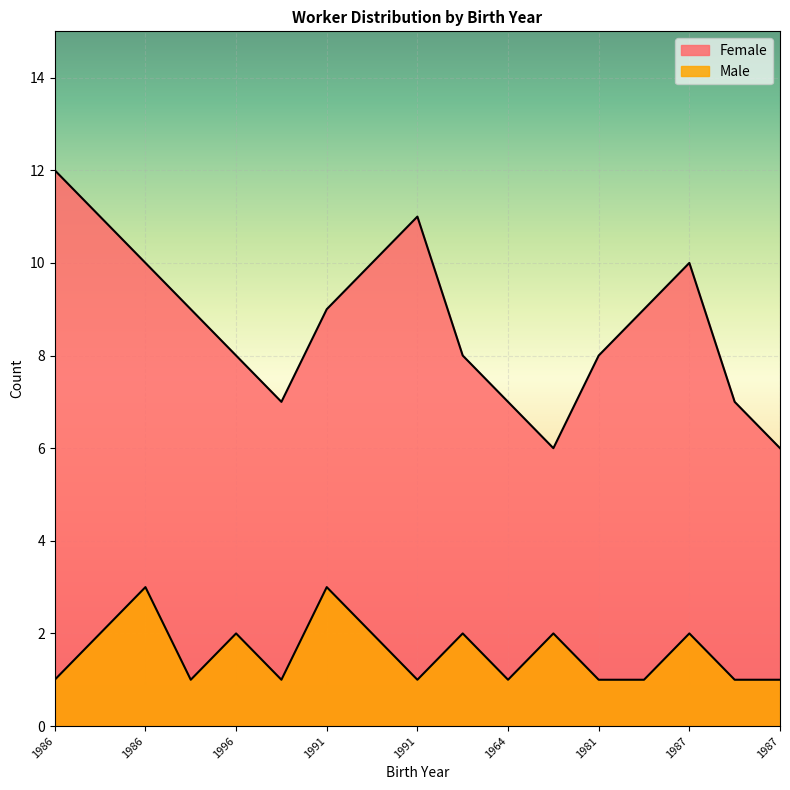

What is the difference between the Male values at 1984 and 1991?

1